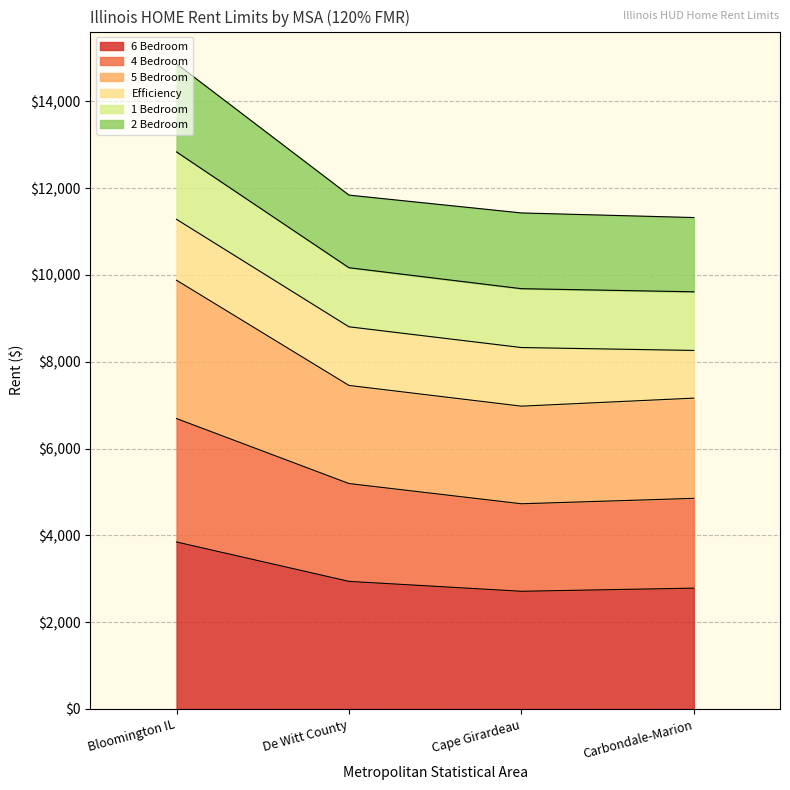

What is the total value across all series at Cape Girardeau?

11429